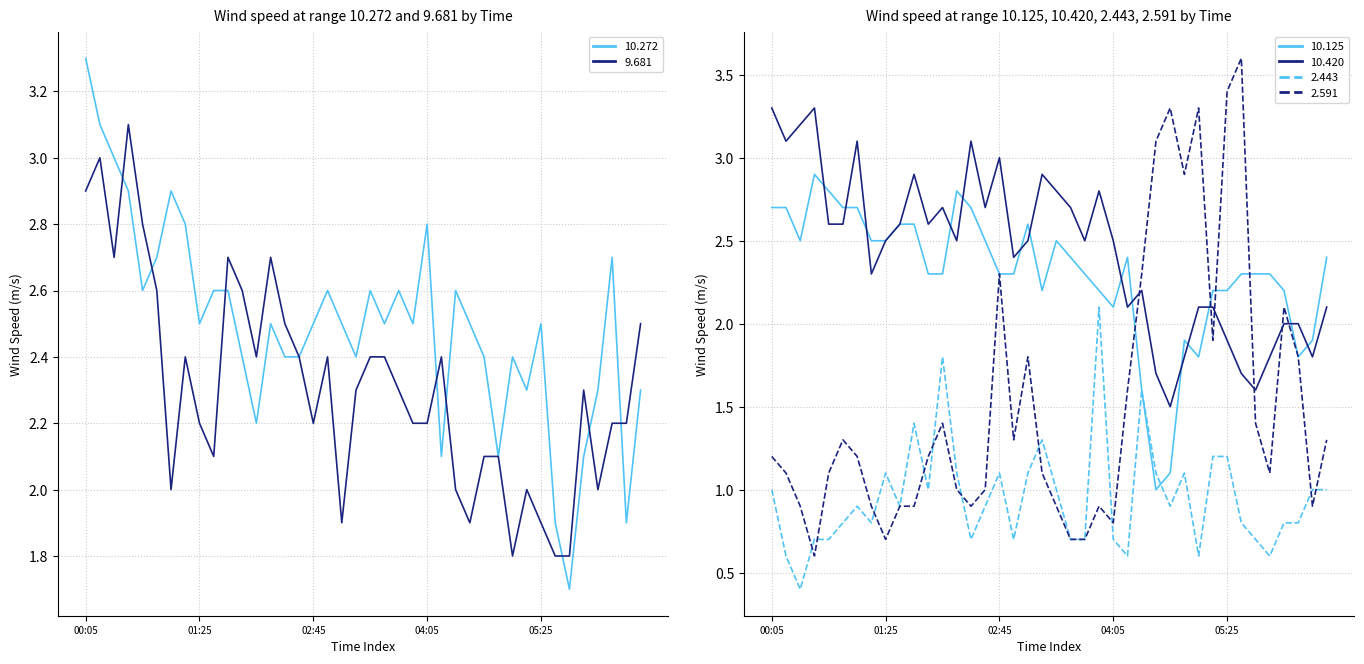

True or false: 10.272 has a value of 2.6 at 2010/02/17 00:45.

True